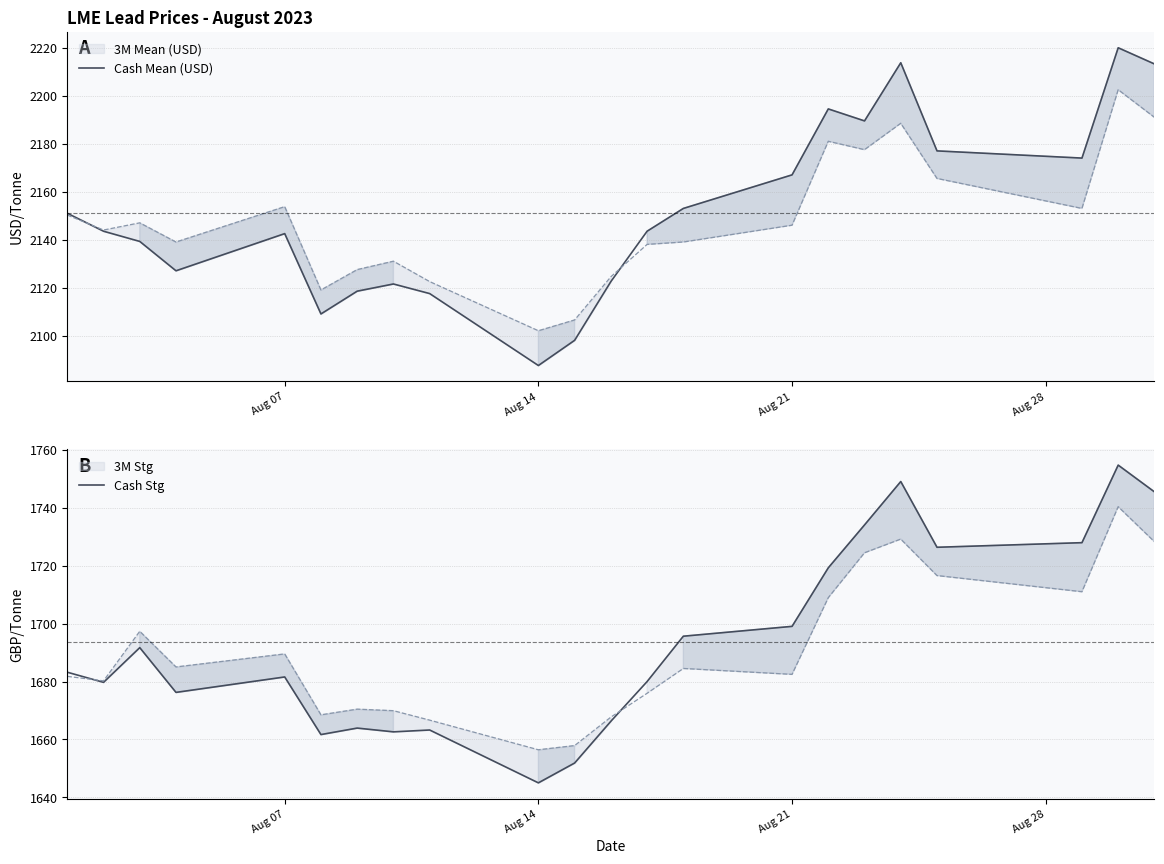

At how many categories does at least one series exceed 1680?

22